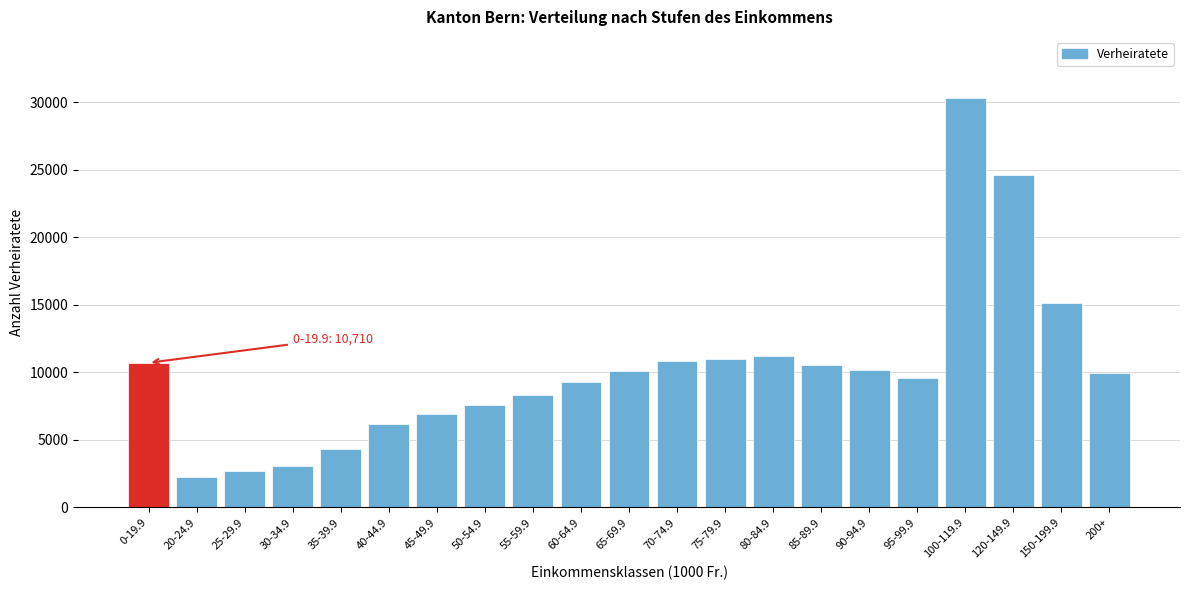

What is the difference between the second highest and second lowest values?

21912